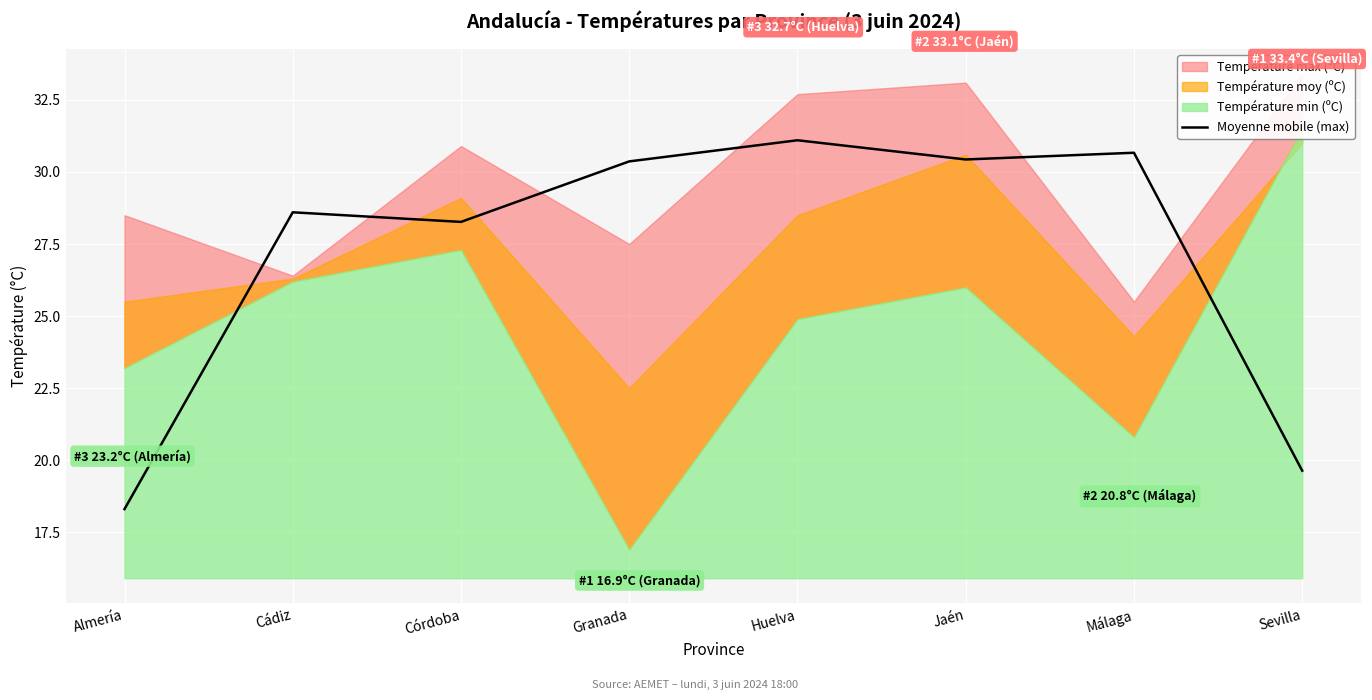

What is the lowest value of the Moyenne mobile (max) series?

18.3